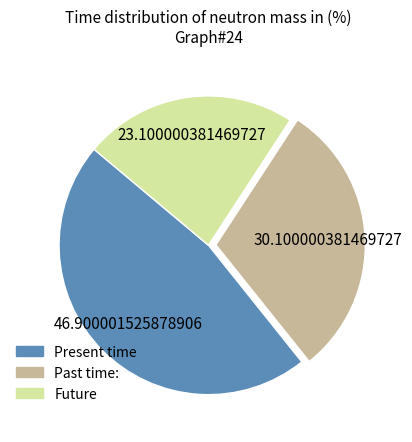

Count the number of slices in the pie.

3